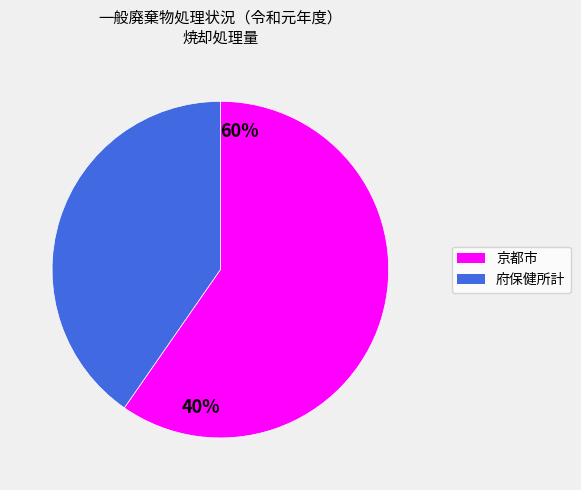

To the nearest percent, what is the combined percentage of 京都市 and 府保健所計?

100%